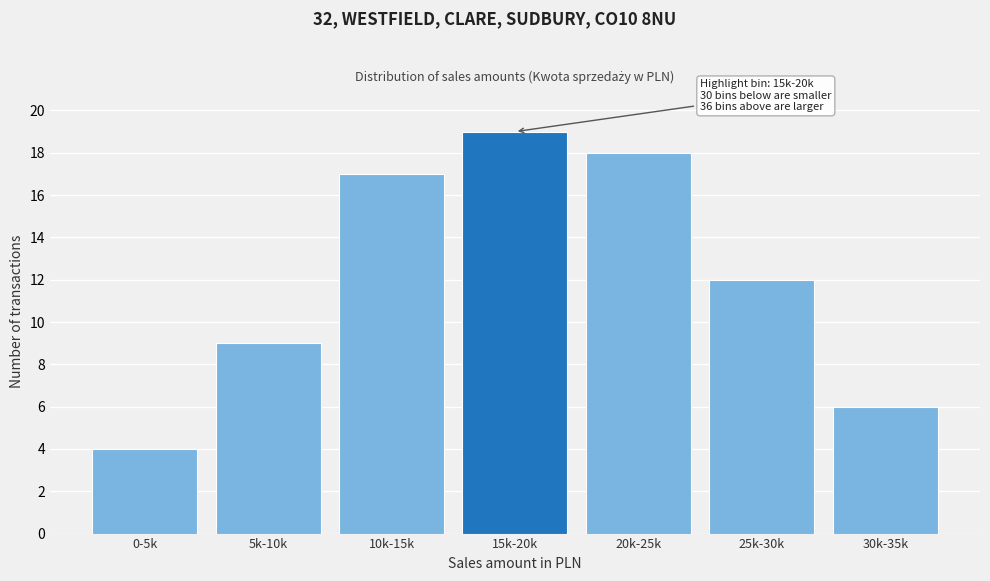

Reading right to left, what are all the values shown in this chart?

30k-35k=6	25k-30k=12	20k-25k=18	15k-20k=19	10k-15k=17	5k-10k=9	0-5k=4